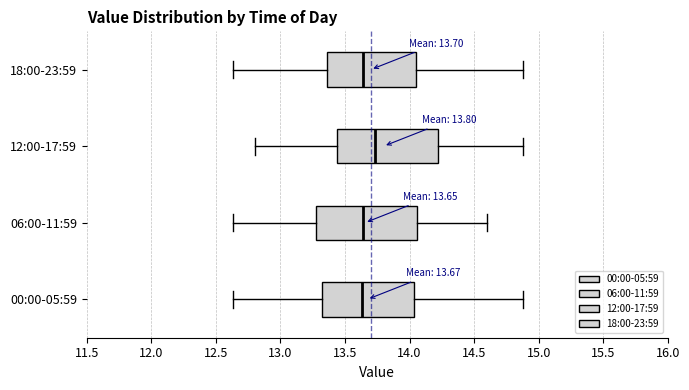

Which box's median line is the furthest to the right?

12:00-17:59